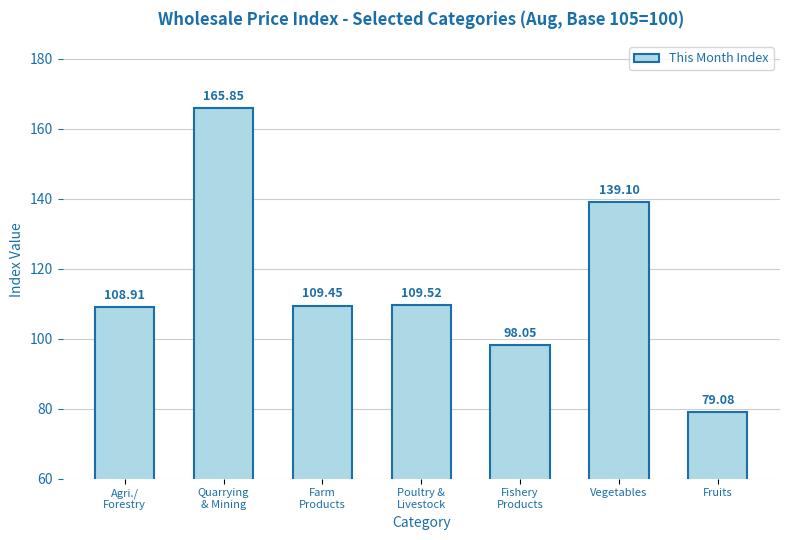

At which category does the chart reach its minimum across all series?

Fruits